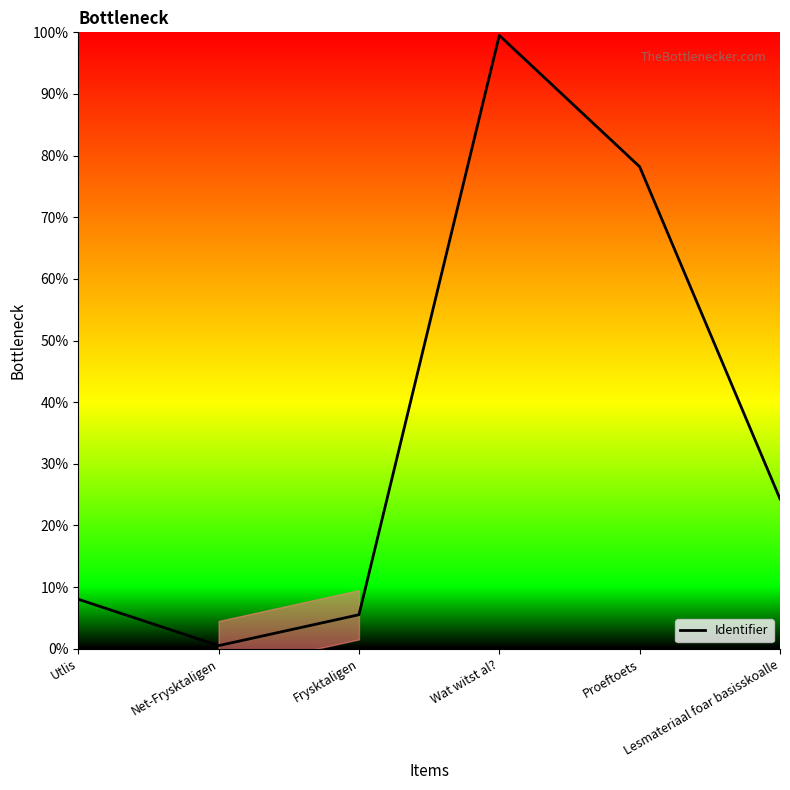

How many values are below 24?

3